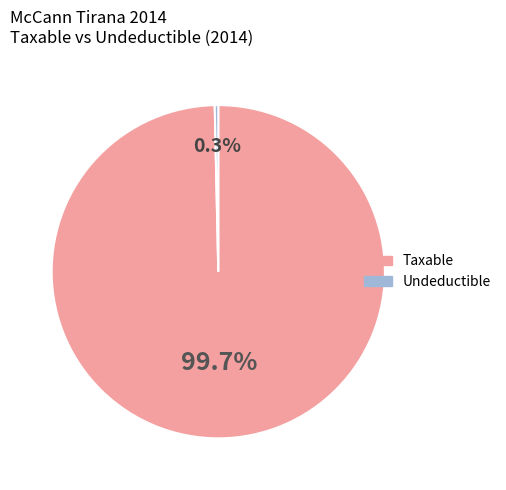

Is there any slice that represents more than half of the pie?

Yes